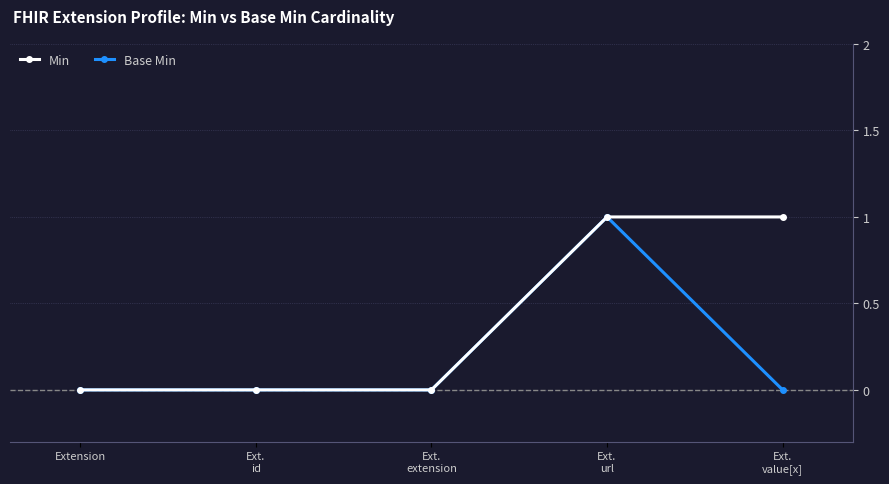

What is the value of the Min point at the 4th from the left?

1